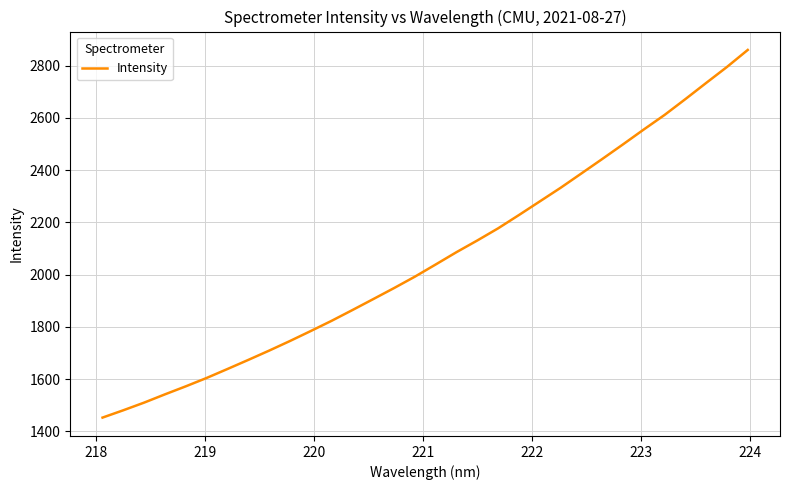

What is the difference between the maximum and minimum values?

1407.8